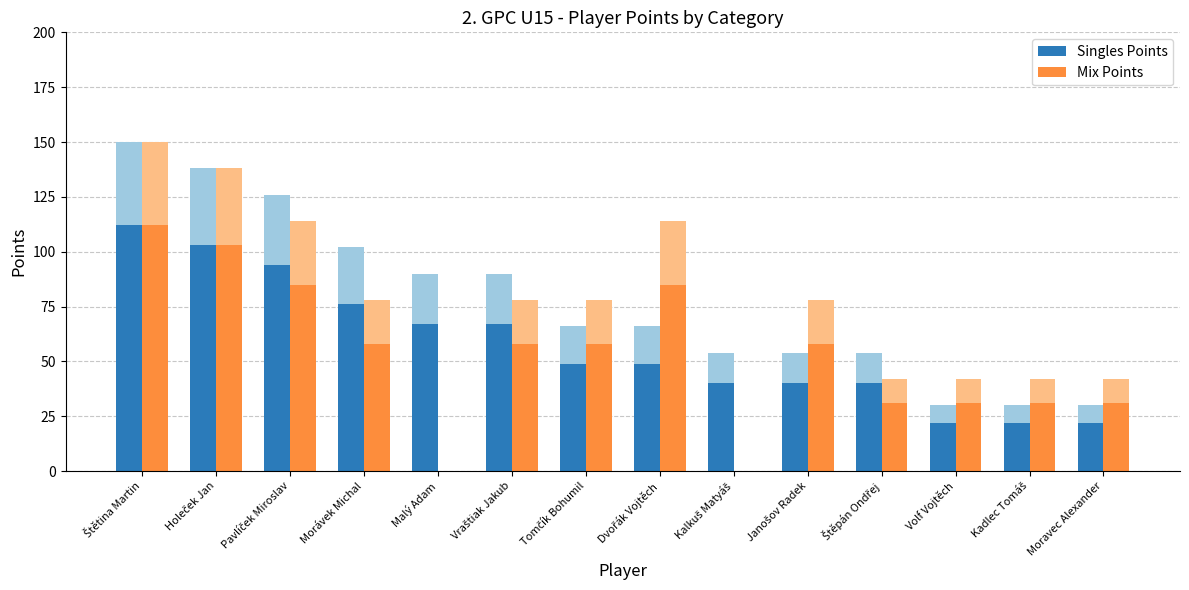

What is the sum of all Singles Points values?

803